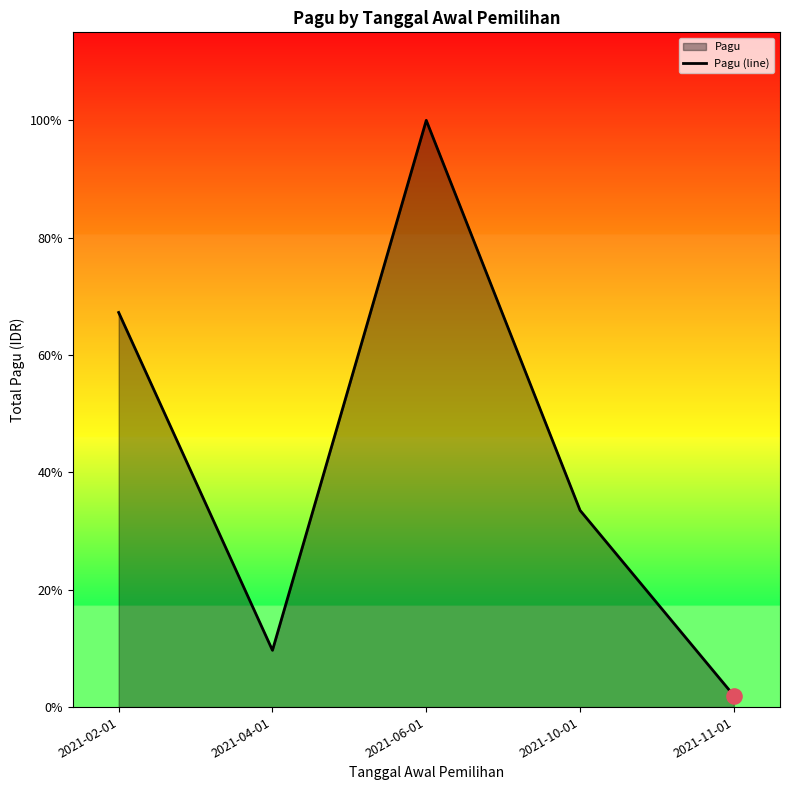

Approximately how many times larger is the value at 2021-04-01 compared to 2021-10-01?

0.3